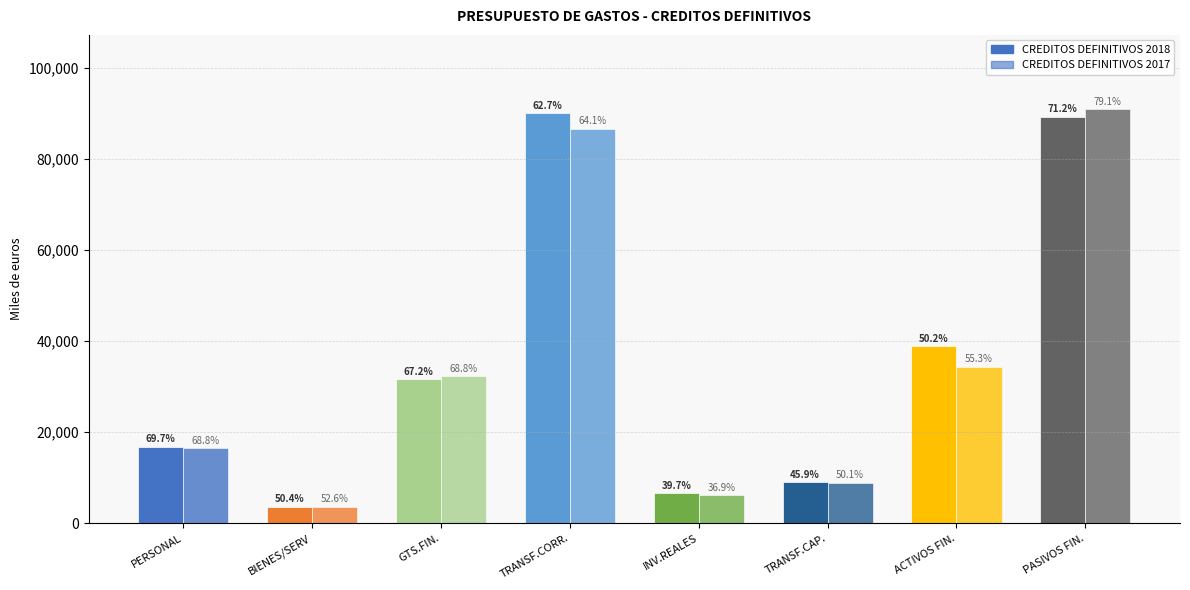

Are the bars grouped side by side (vs. stacked)?

Yes